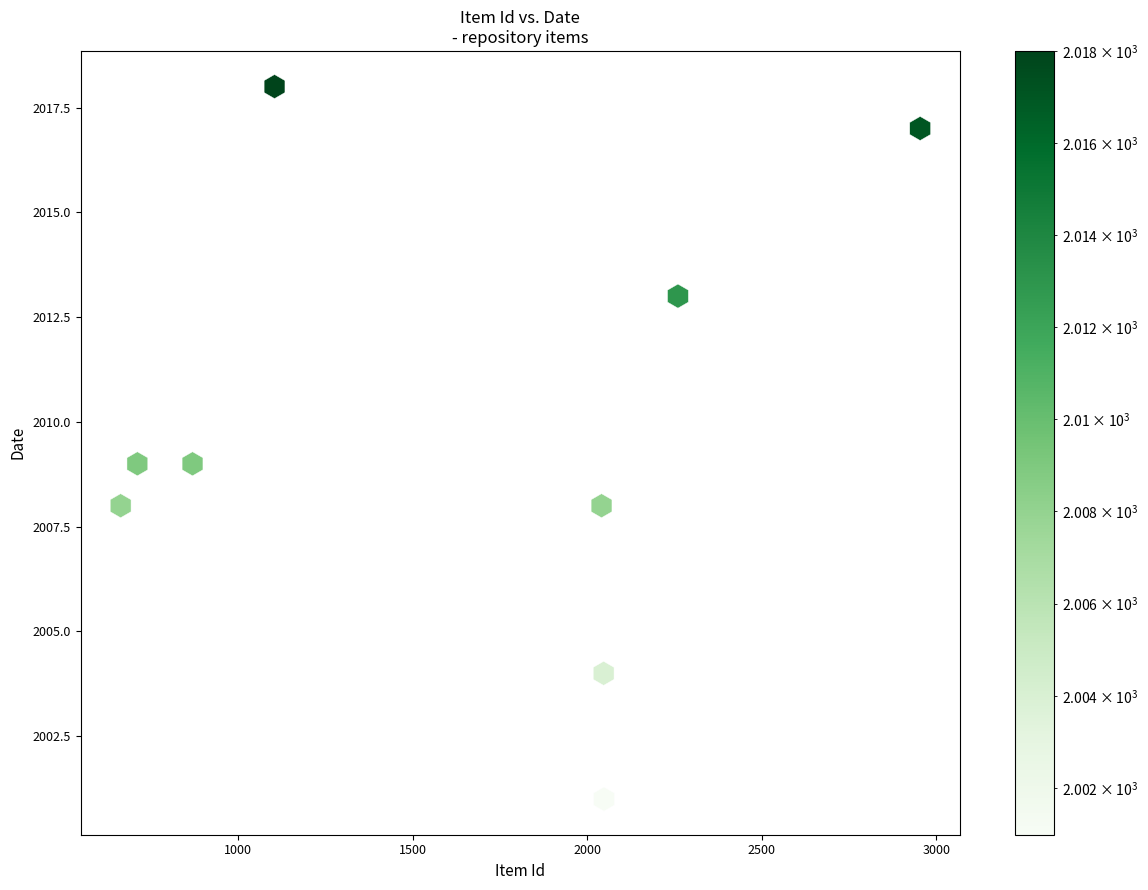

What is the range of Y values (max minus min)?

17